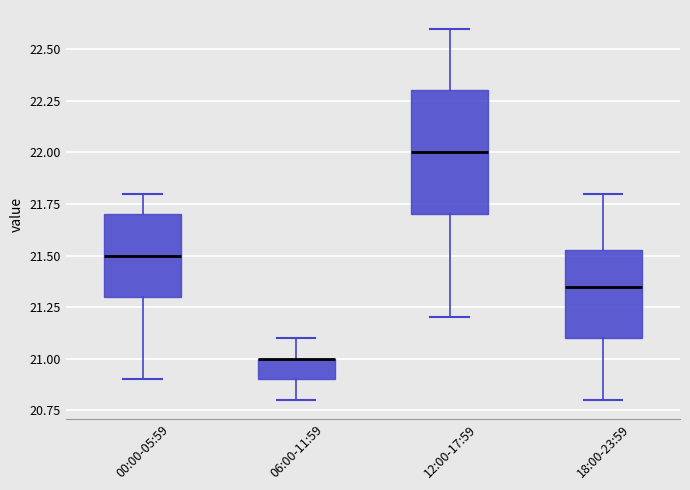

Reading left to right, read every box against the y-axis: the position of its median line, the range the box covers, and the ends of its whiskers. The values are not printed on the chart, so give them approximately, as read against the axis.

00:00-05:59: median 21.50, box 21.30 to 21.70, whiskers 20.90 to 21.80
06:00-11:59: median 21.00 (drawn on the box's upper edge), box 20.90 to 21.00, whiskers 20.80 to 21.10
12:00-17:59: median 22.00, box 21.70 to 22.30, whiskers 21.20 to 22.60
18:00-23:59: median 21.35, box 21.10 to 21.55, whiskers 20.80 to 21.80